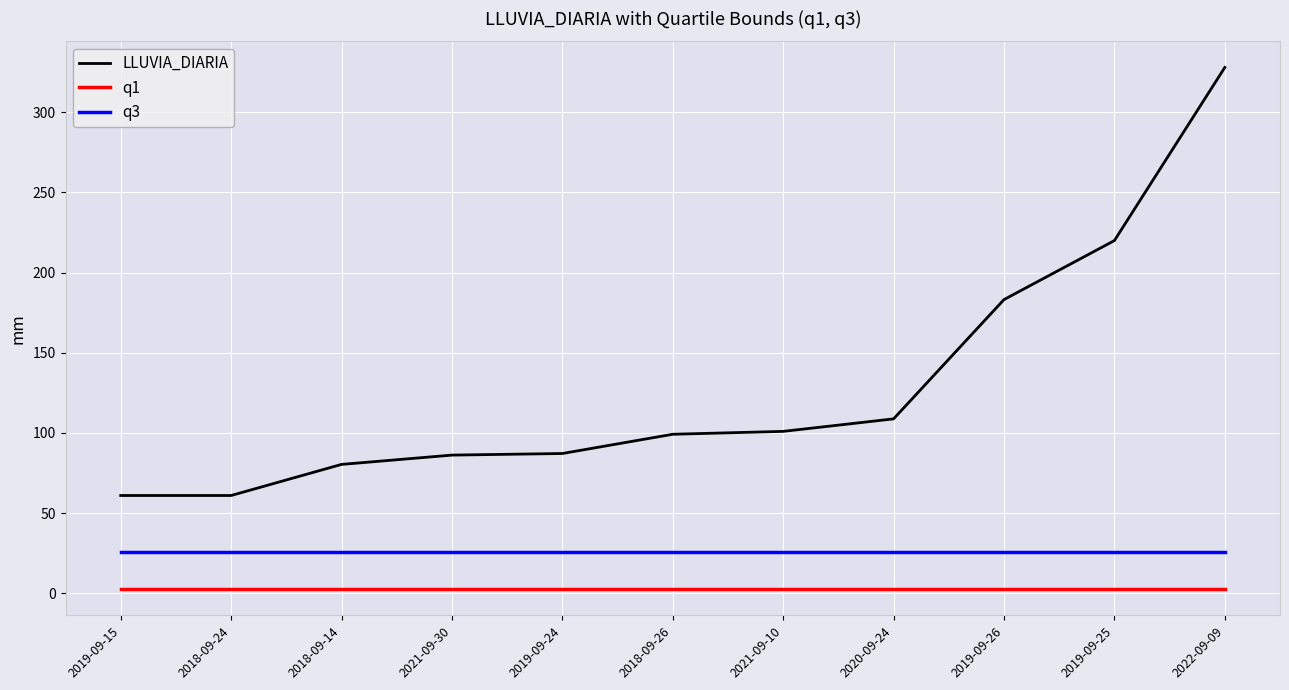

What is the maximum value for q3?

25.6